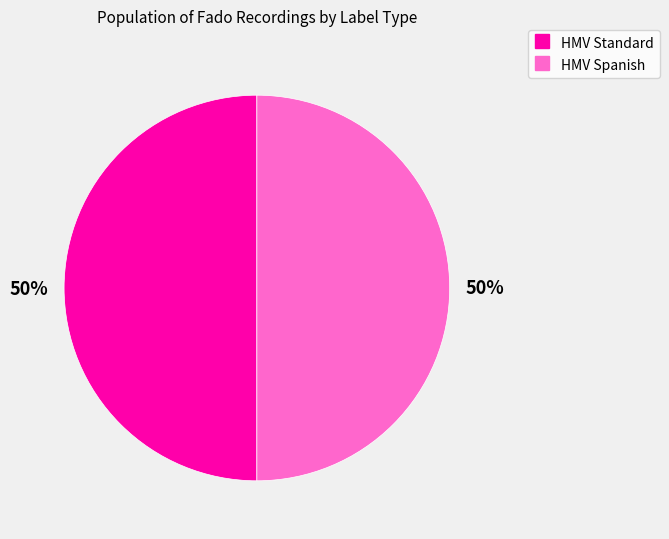

How many slices are in this pie chart?

2